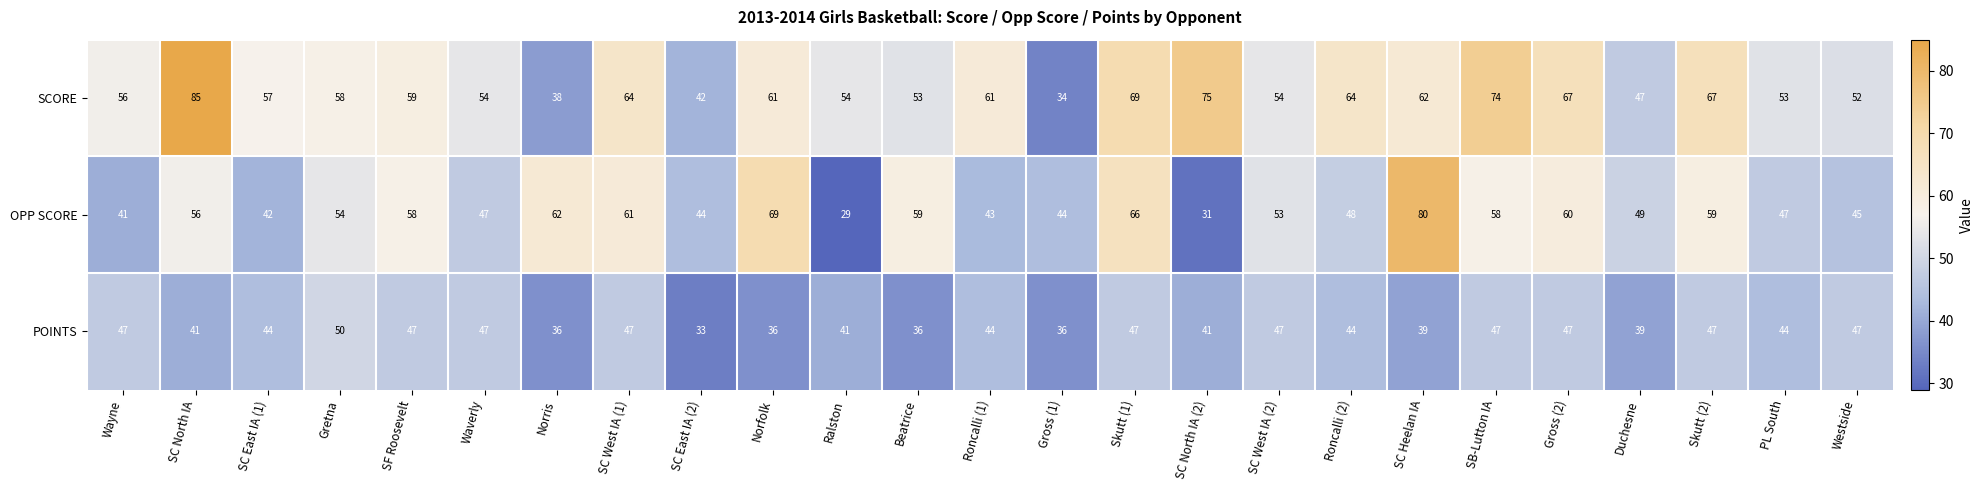

List the series in order of their overall mean, highest first.

SCORE, OPP SCORE, POINTS